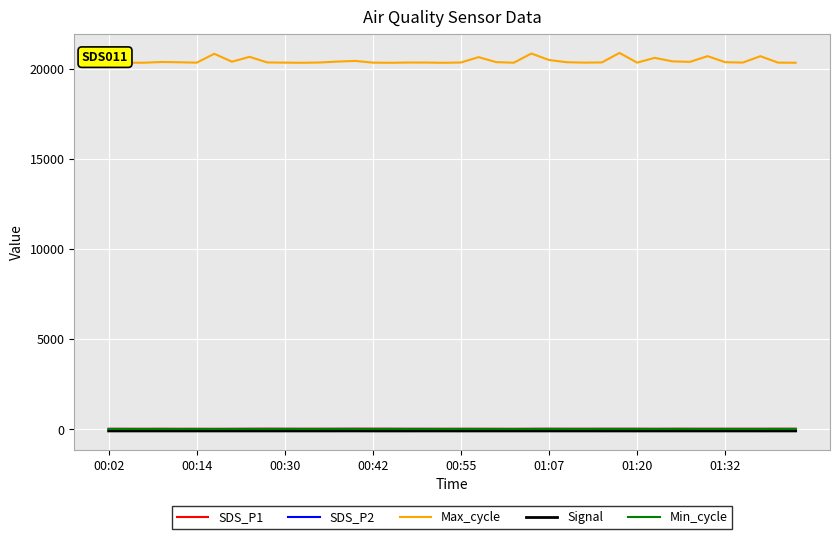

True or false: Max_cycle and Min_cycle intersect in this chart.

False